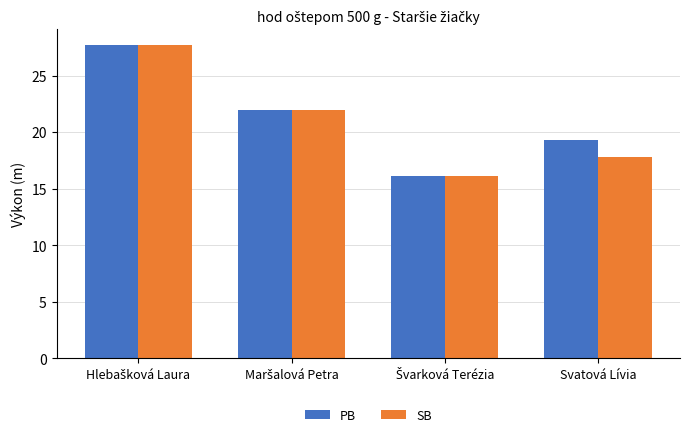

Rank the series at Svatová Lívia from highest to lowest value.

PB, SB